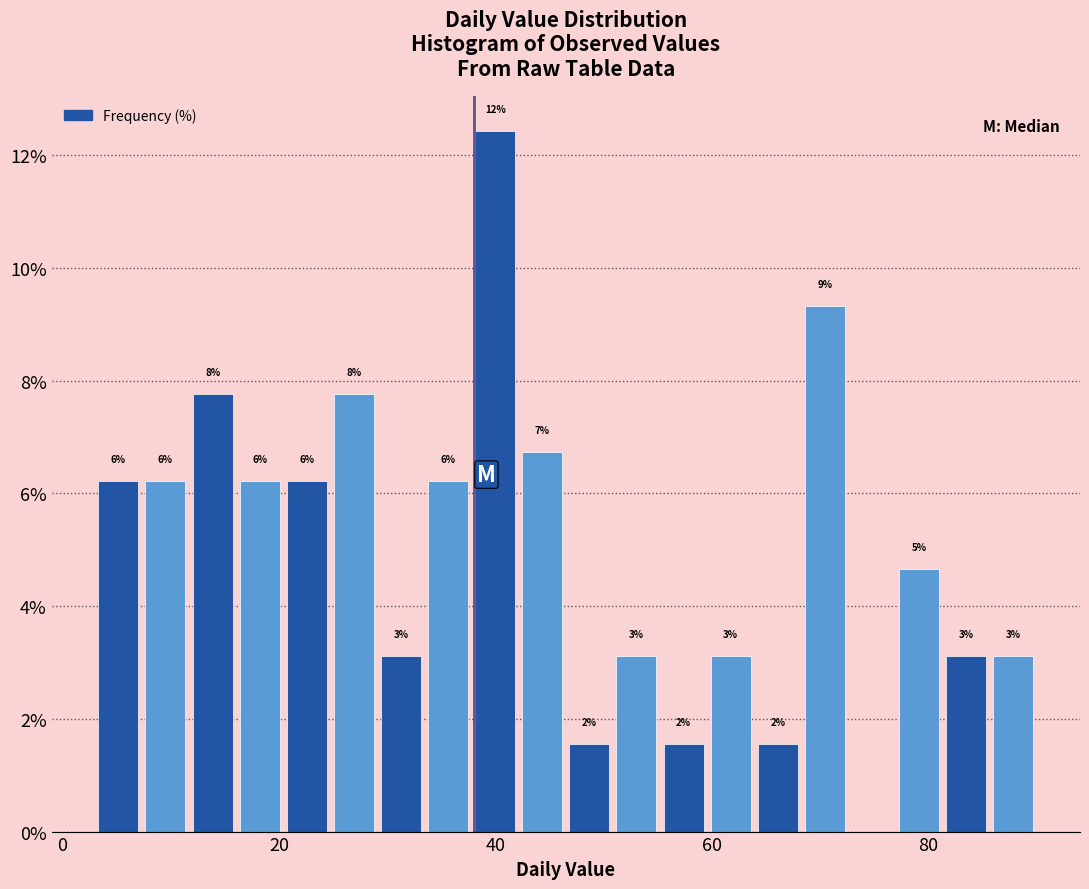

Around what value on the x-axis is the tallest bar? Give the approximate position of its centre, as read against the axis.

40